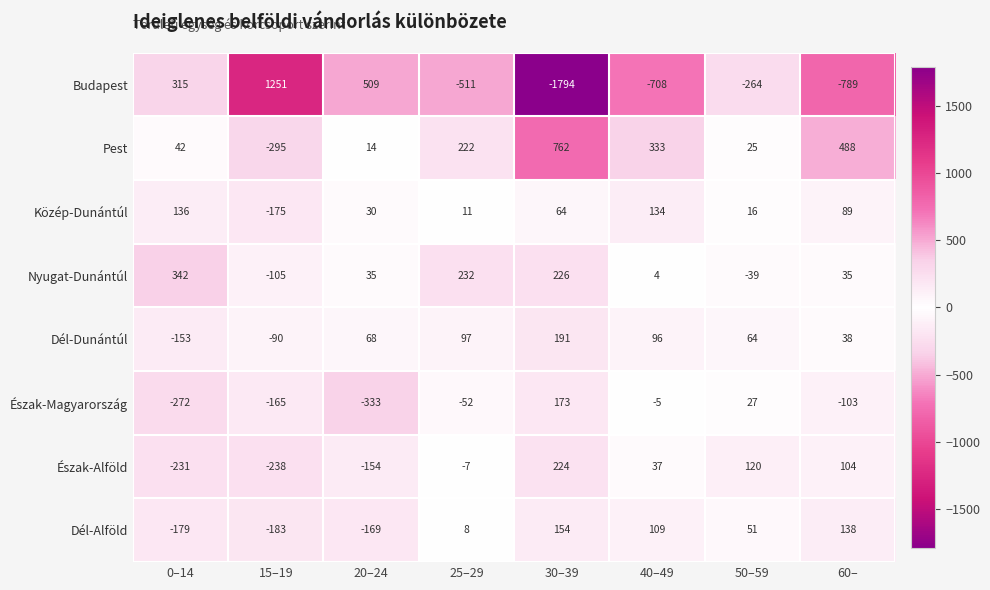

What is the average value of the Dél-Alföld series?

-9